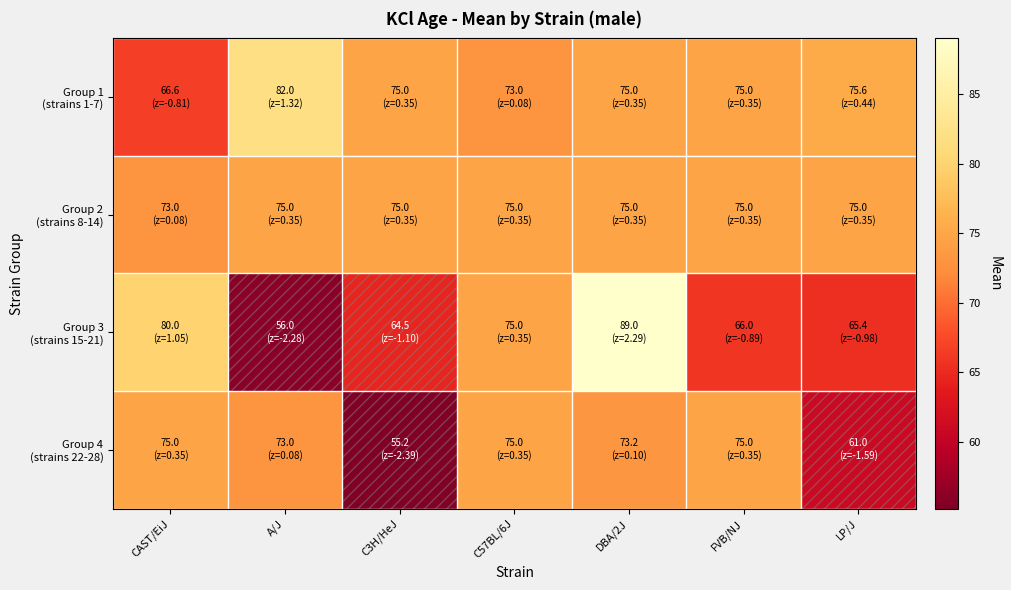

Which series has the largest range (max minus min)?

Group 3 (strains 15-21)